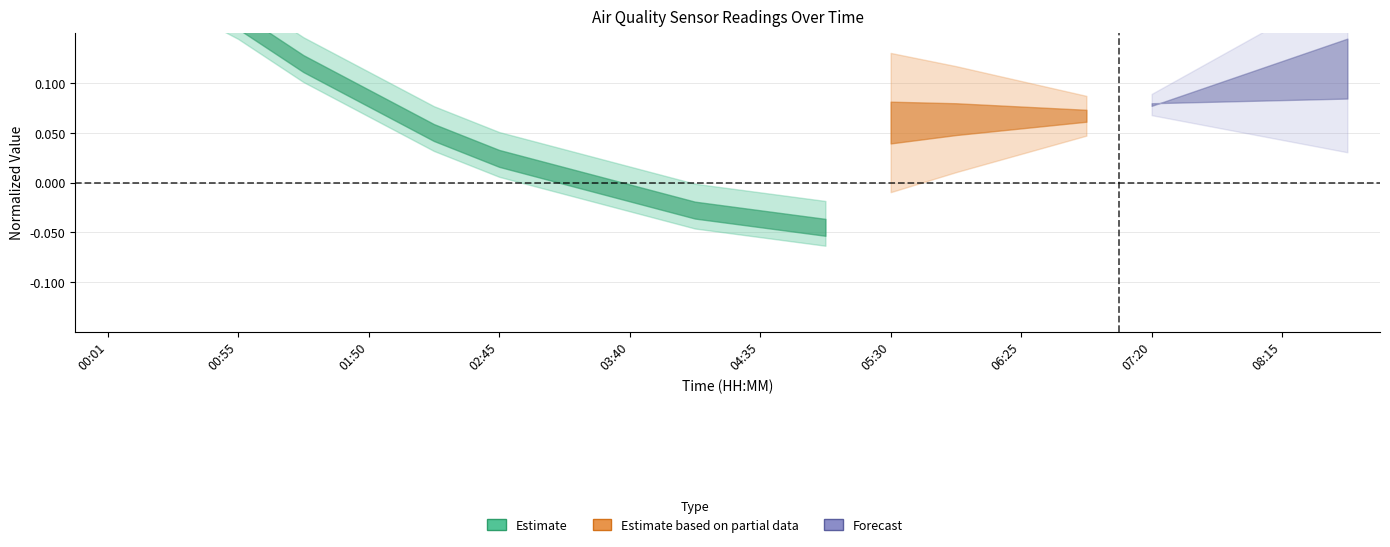

How many positive values are there?

8